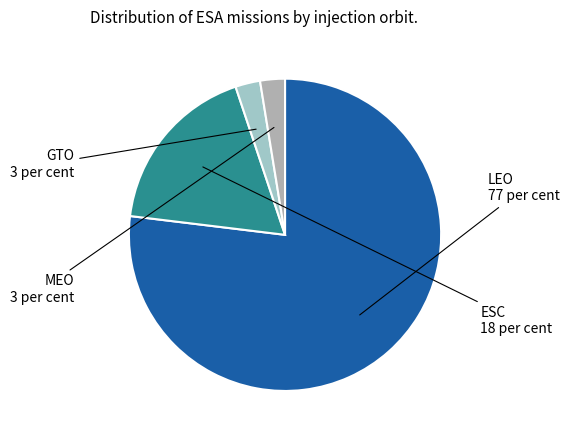

Count the number of slices in the pie.

4